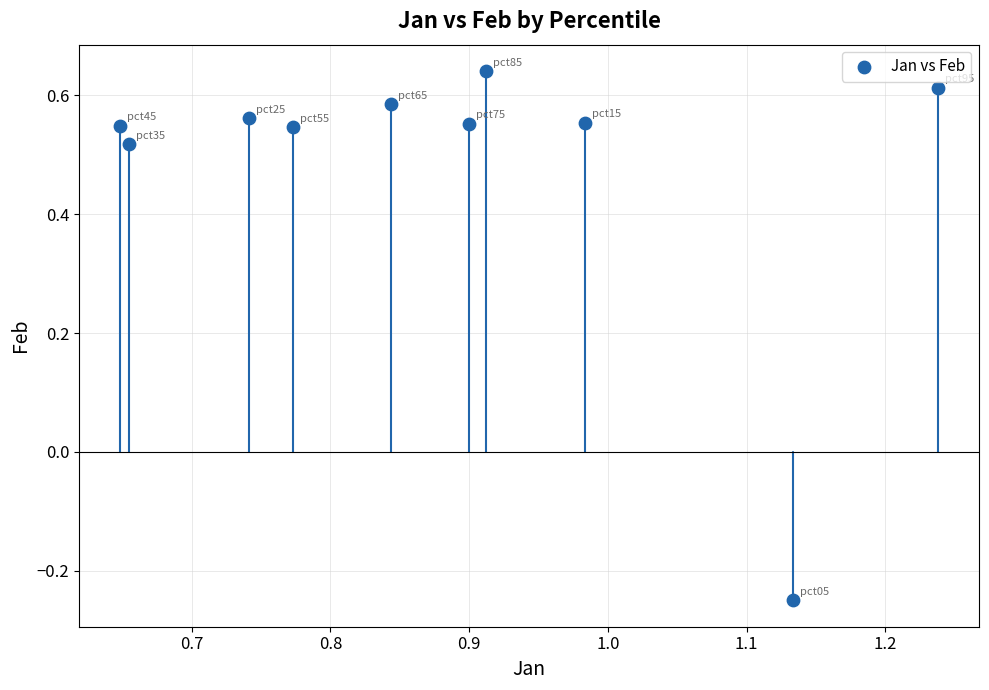

What is the average X value?

0.9